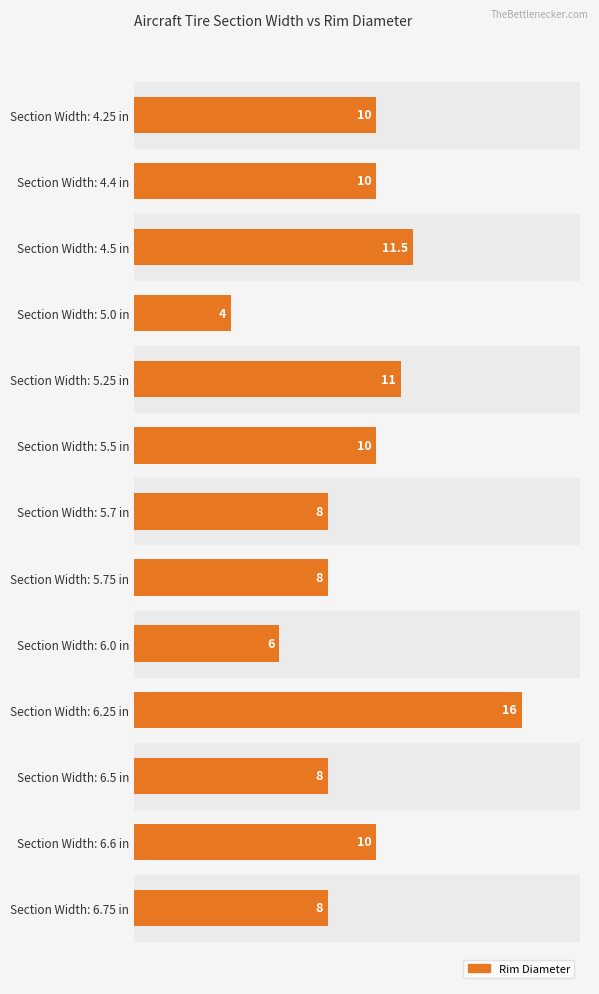

What is the difference between the maximum and minimum values?

12.0